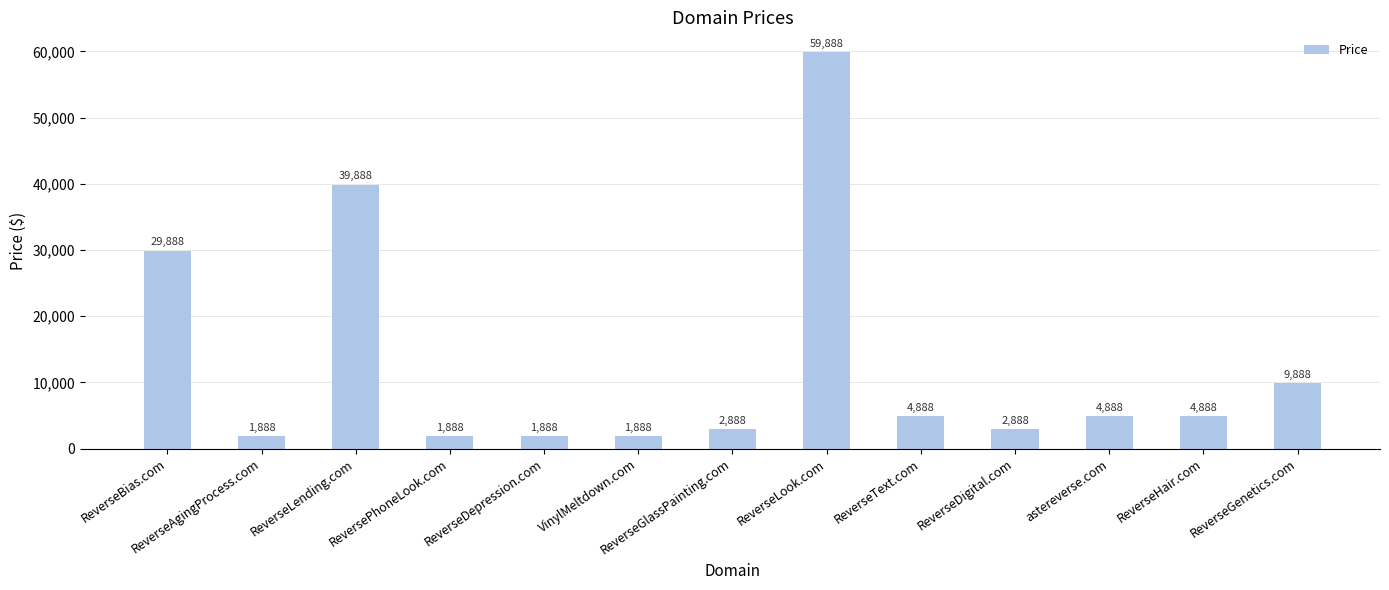

The chart shows a value of 2888 at ReverseGlassPainting.com. True or false?

True